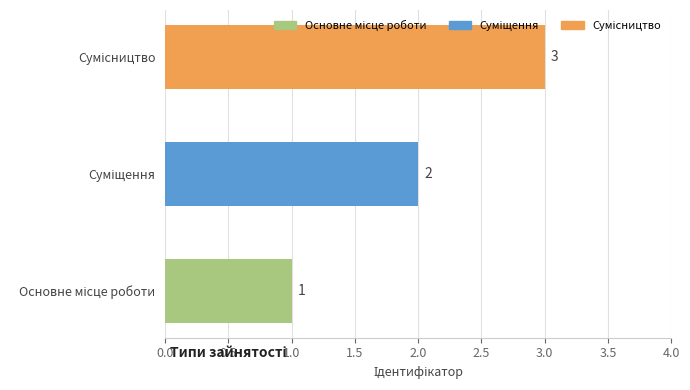

How many values are below 2?

1